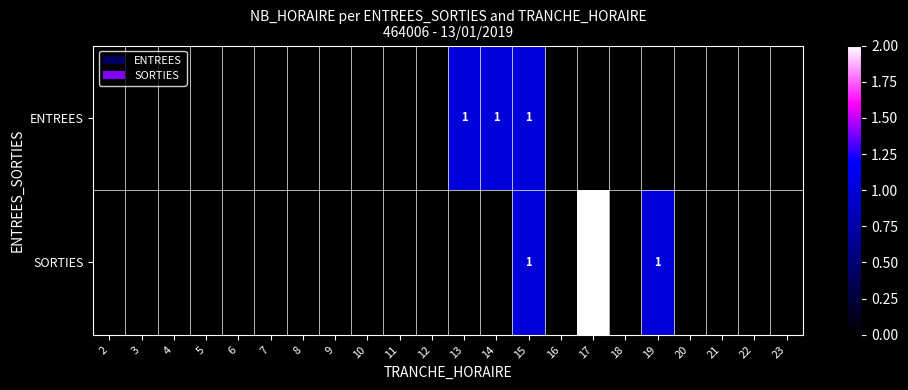

True or false: SORTIES has a value of 0 at 19.

False